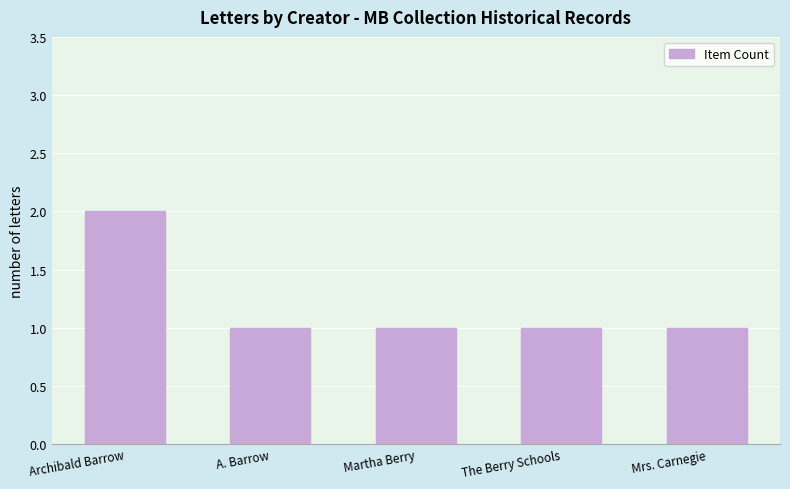

Approximately how many times larger is the value at A. Barrow compared to Archibald Barrow?

0.5